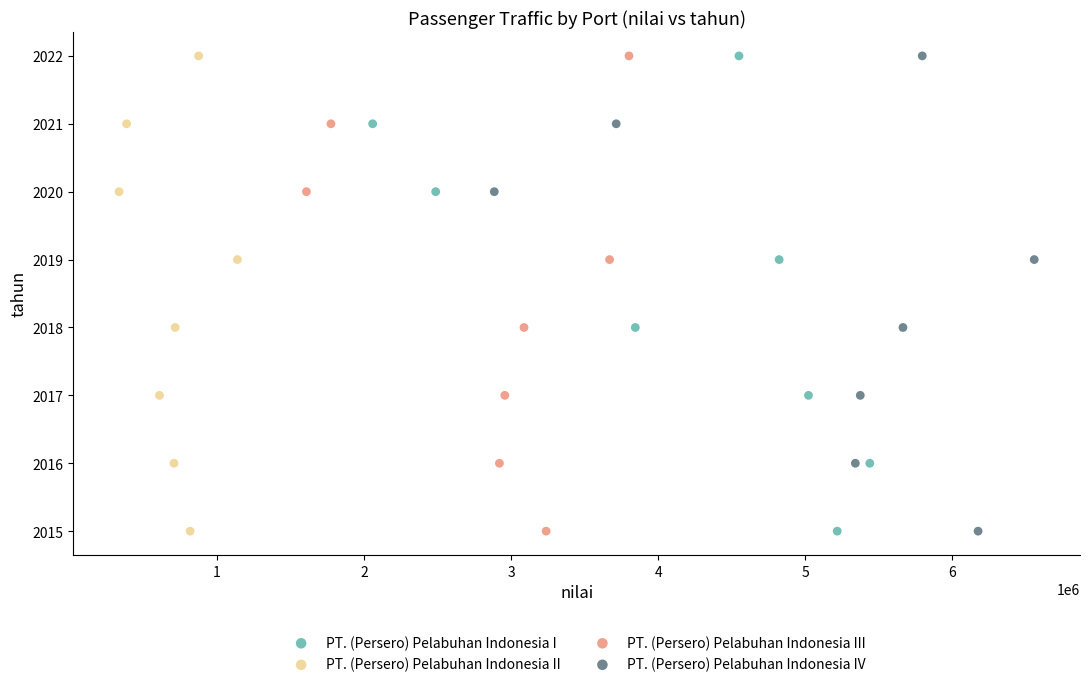

What are all the series names shown in the legend?

PT. (Persero) Pelabuhan Indonesia I, PT. (Persero) Pelabuhan Indonesia II, PT. (Persero) Pelabuhan Indonesia III, PT. (Persero) Pelabuhan Indonesia IV